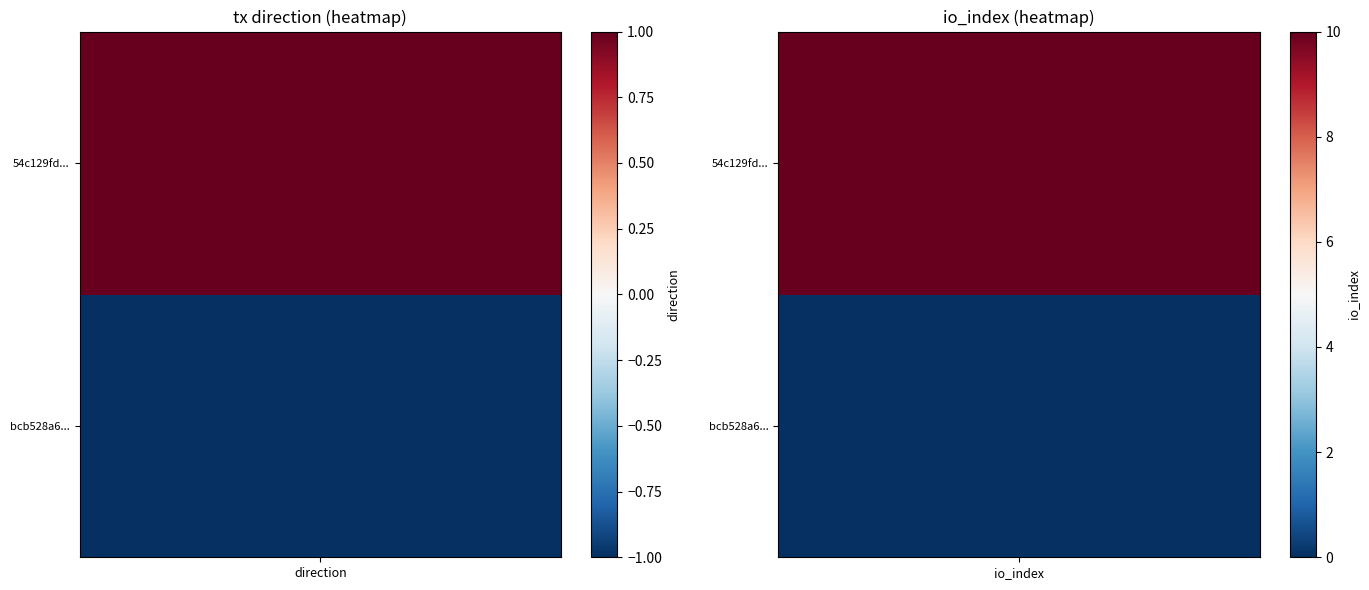

What is the highest value of the 54c129fd6cd49cc1698a789297ff227e2c3d647 series?

10